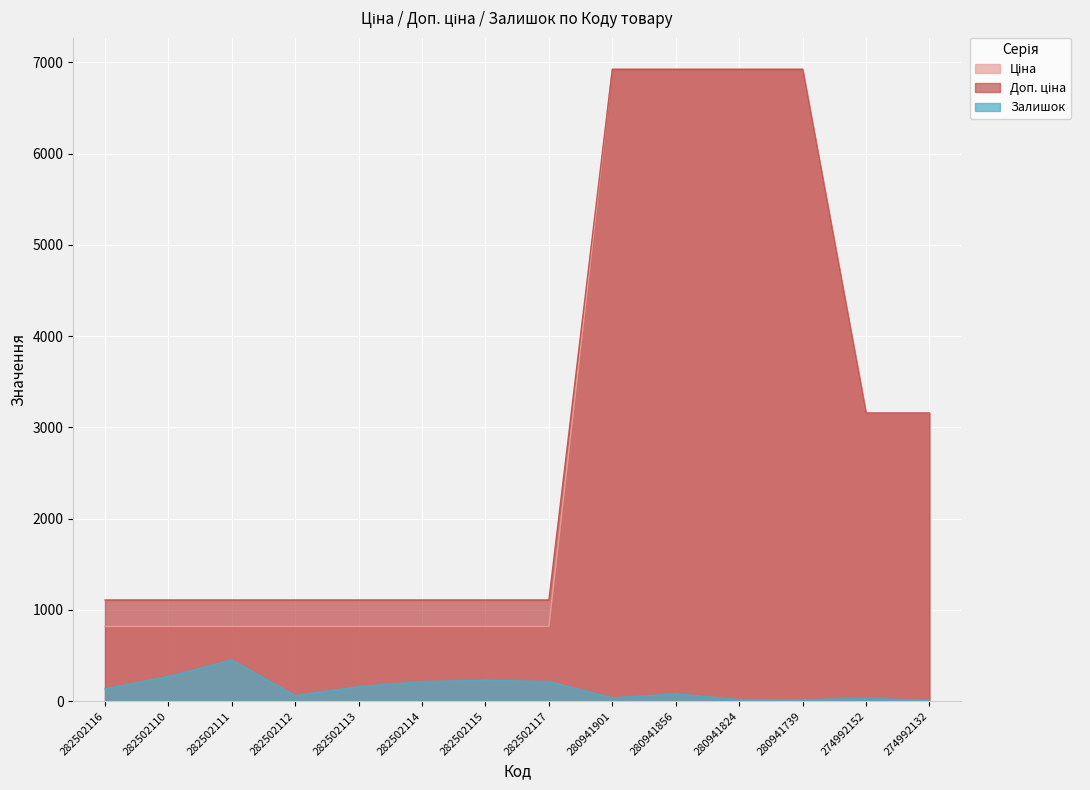

Which series changed the most between 282502117 and 274992152?

Ціна